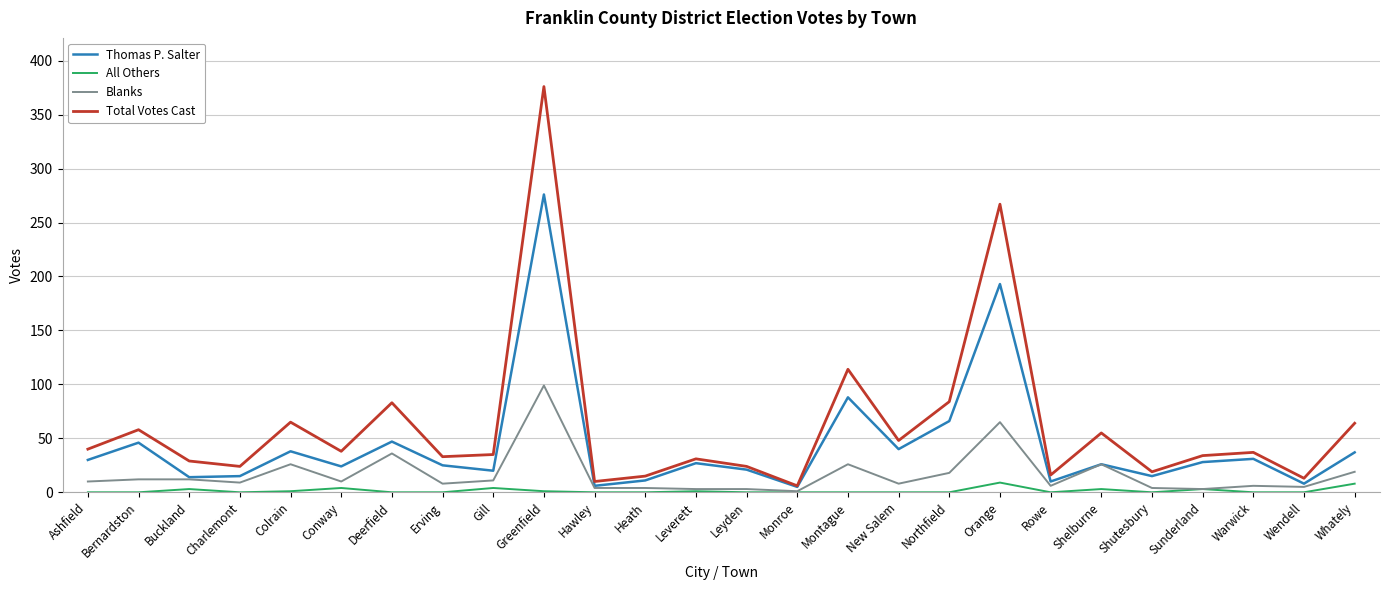

Which category has the highest value in the Thomas P. Salter series?

Greenfield